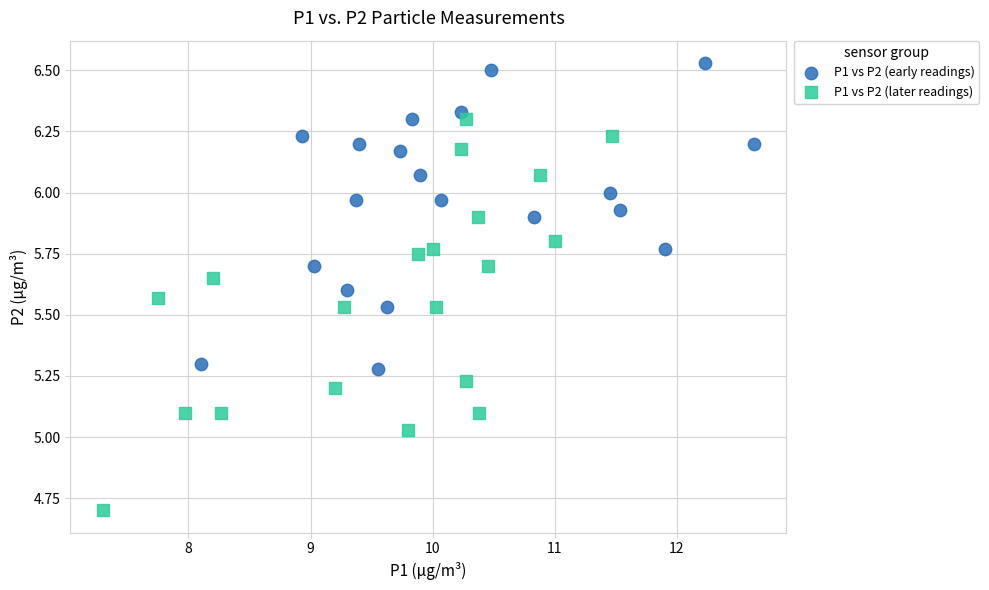

Which series has the widest spread of Y values?

P1 vs P2 (later readings)